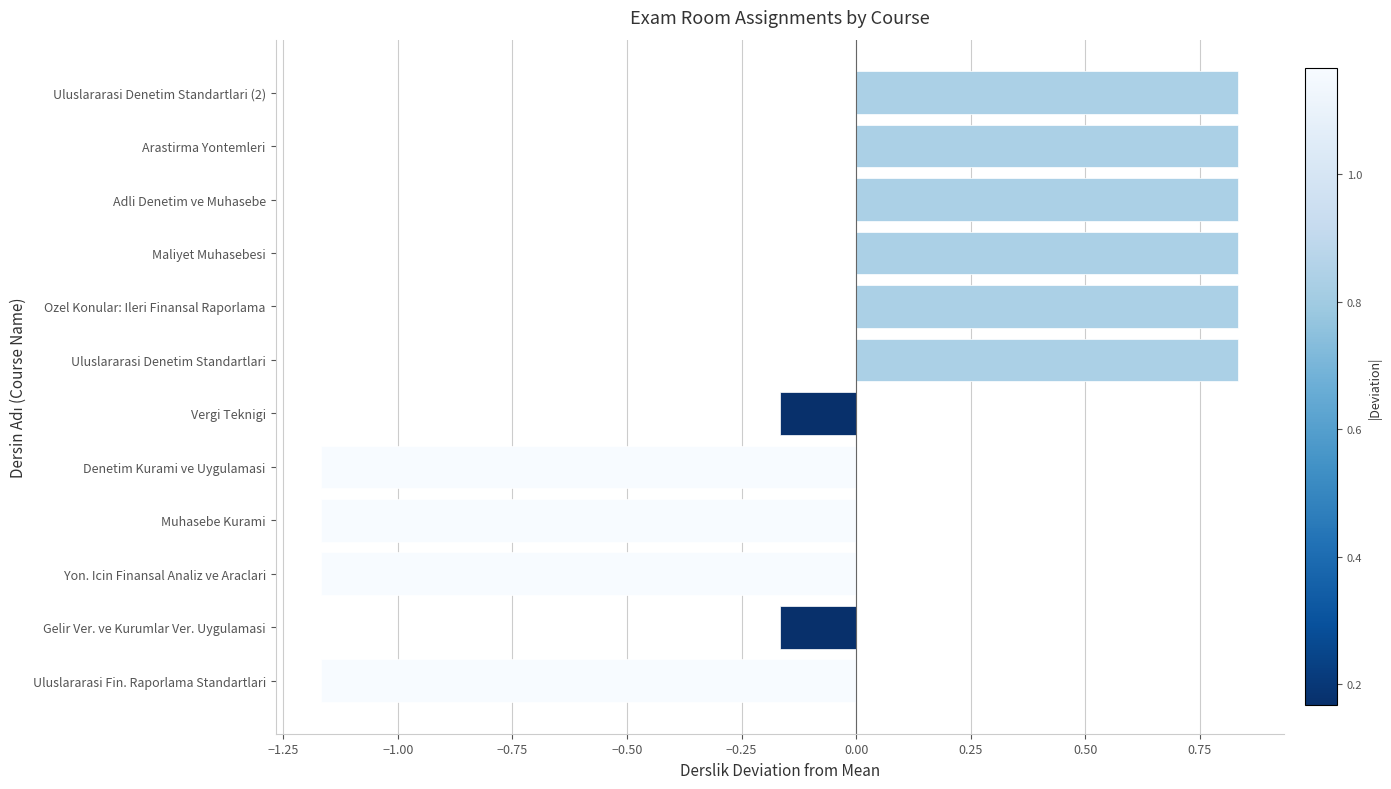

How many negative values are there?

6